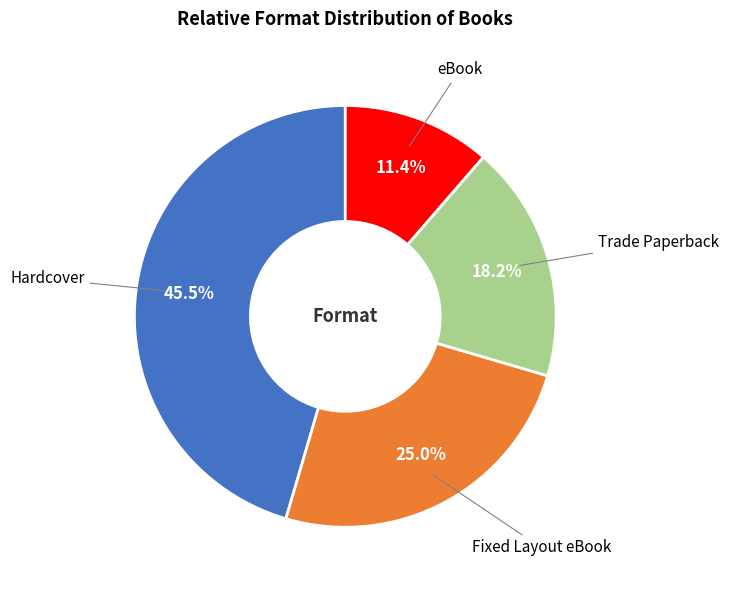

Is there a majority slice in this chart?

No